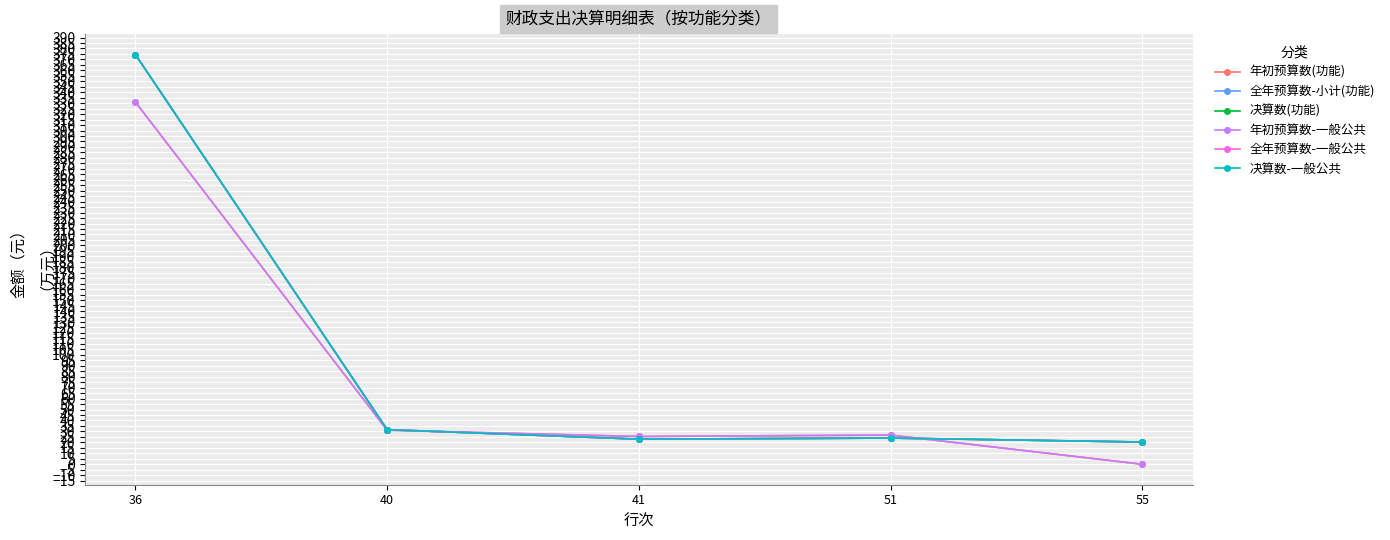

True or false: 年初预算数-一般公共 has a value of -191.0 at 55.

False